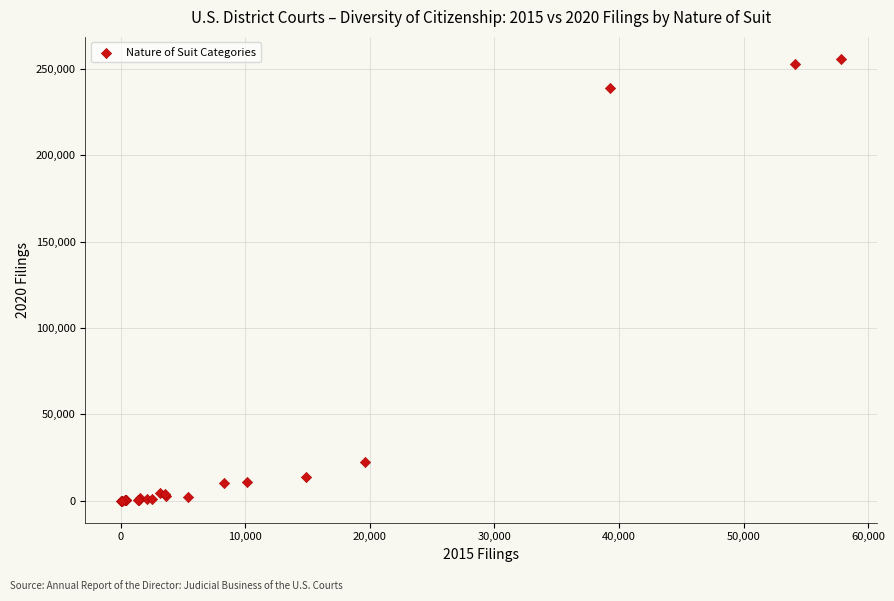

What Y value in the scatter plot is closest to 127953?

22294